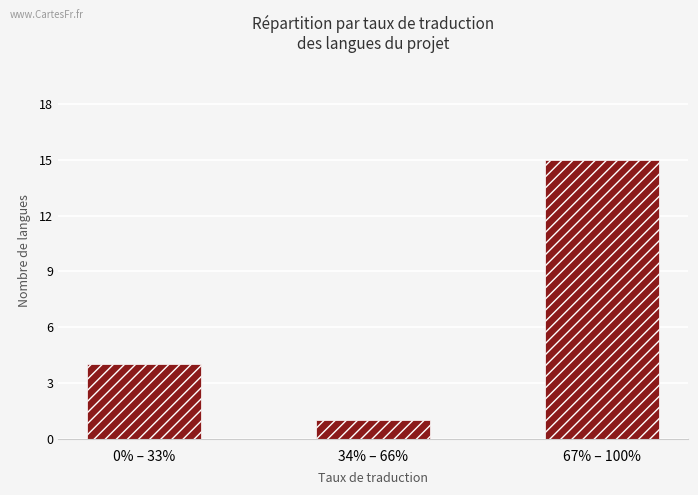

What position from the left is 34% – 66%?

2